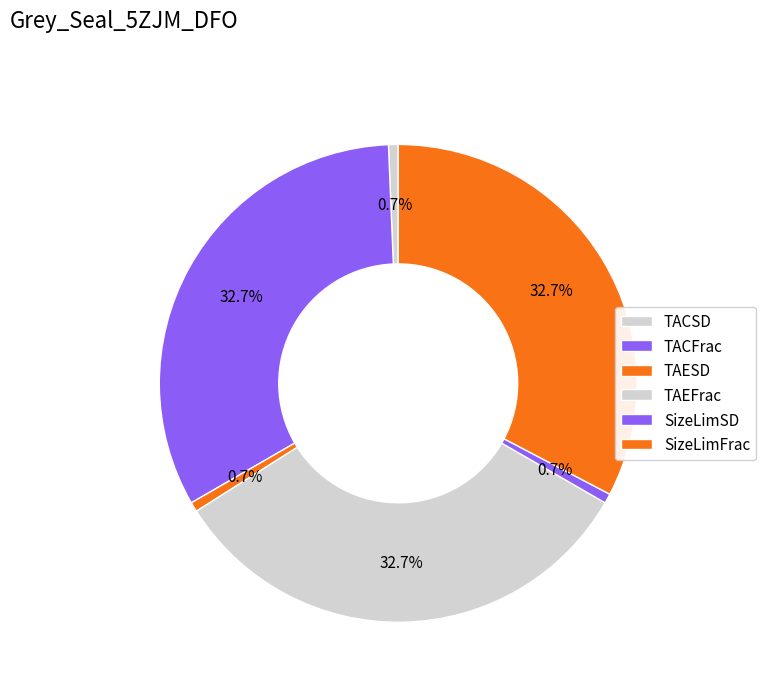

To the nearest percent, what is the average slice percentage?

17%